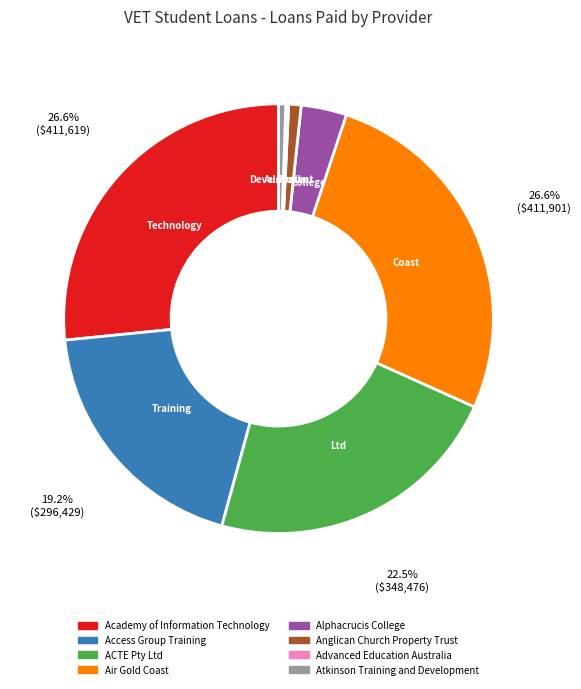

Does any single category account for the majority?

No